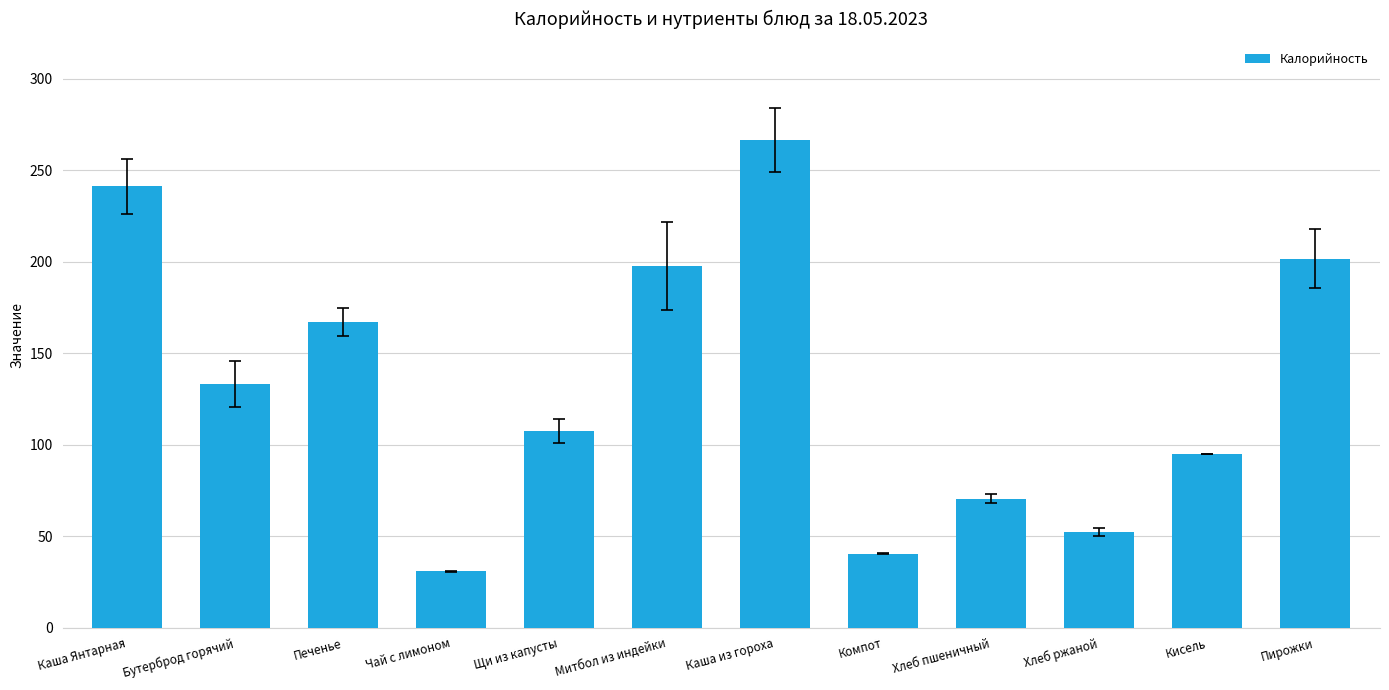

What is the average value?

133.6